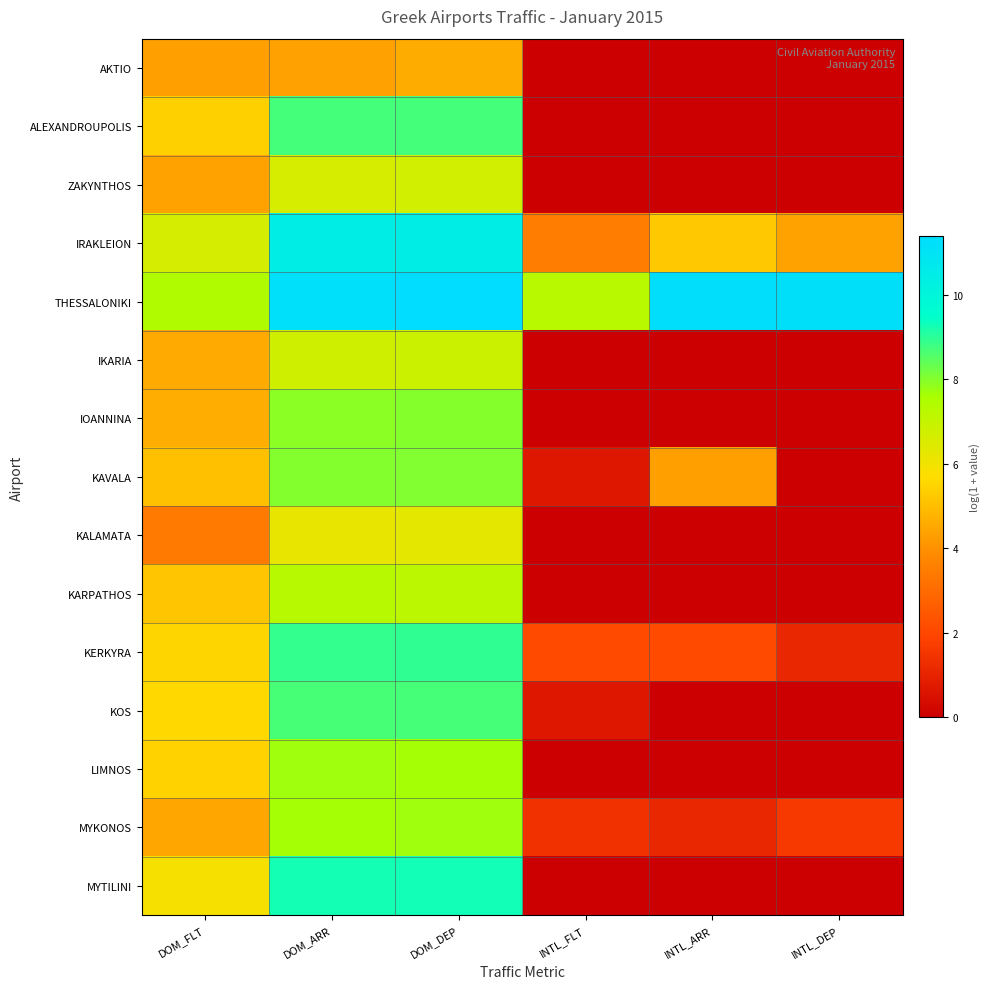

How many data points in IRAKLEION are above 6?

3